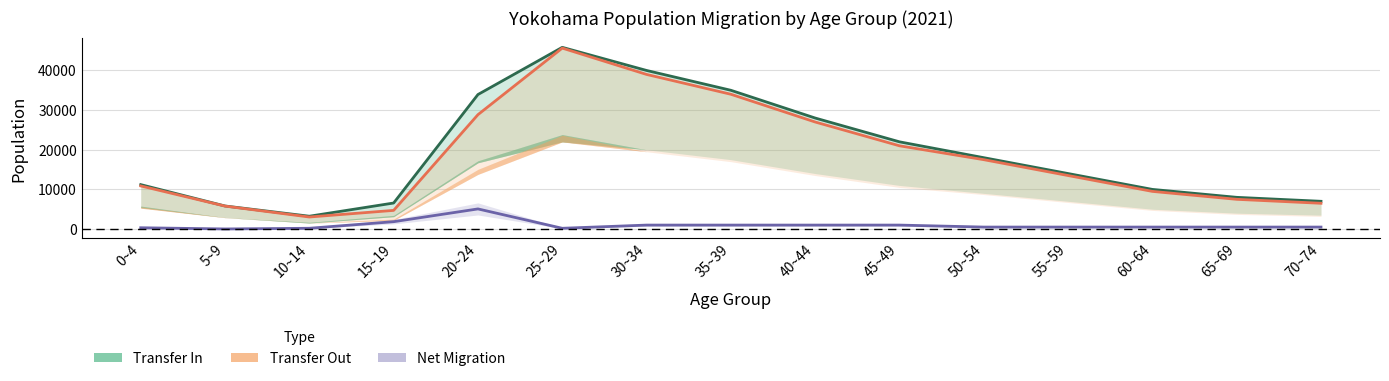

True or false: Net Migration and Transfer In intersect in this chart.

False